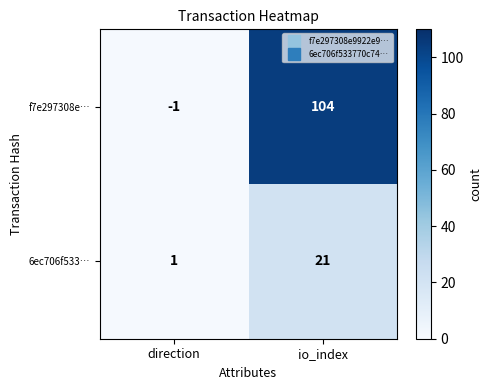

Between direction and io_index, which series saw the biggest shift?

f7e297308e…